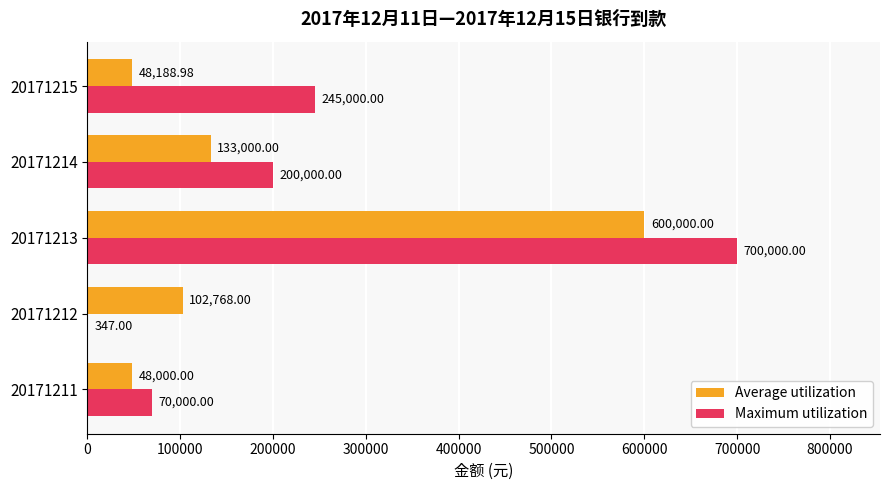

What is the sum of all Maximum utilization values?

1215347.0